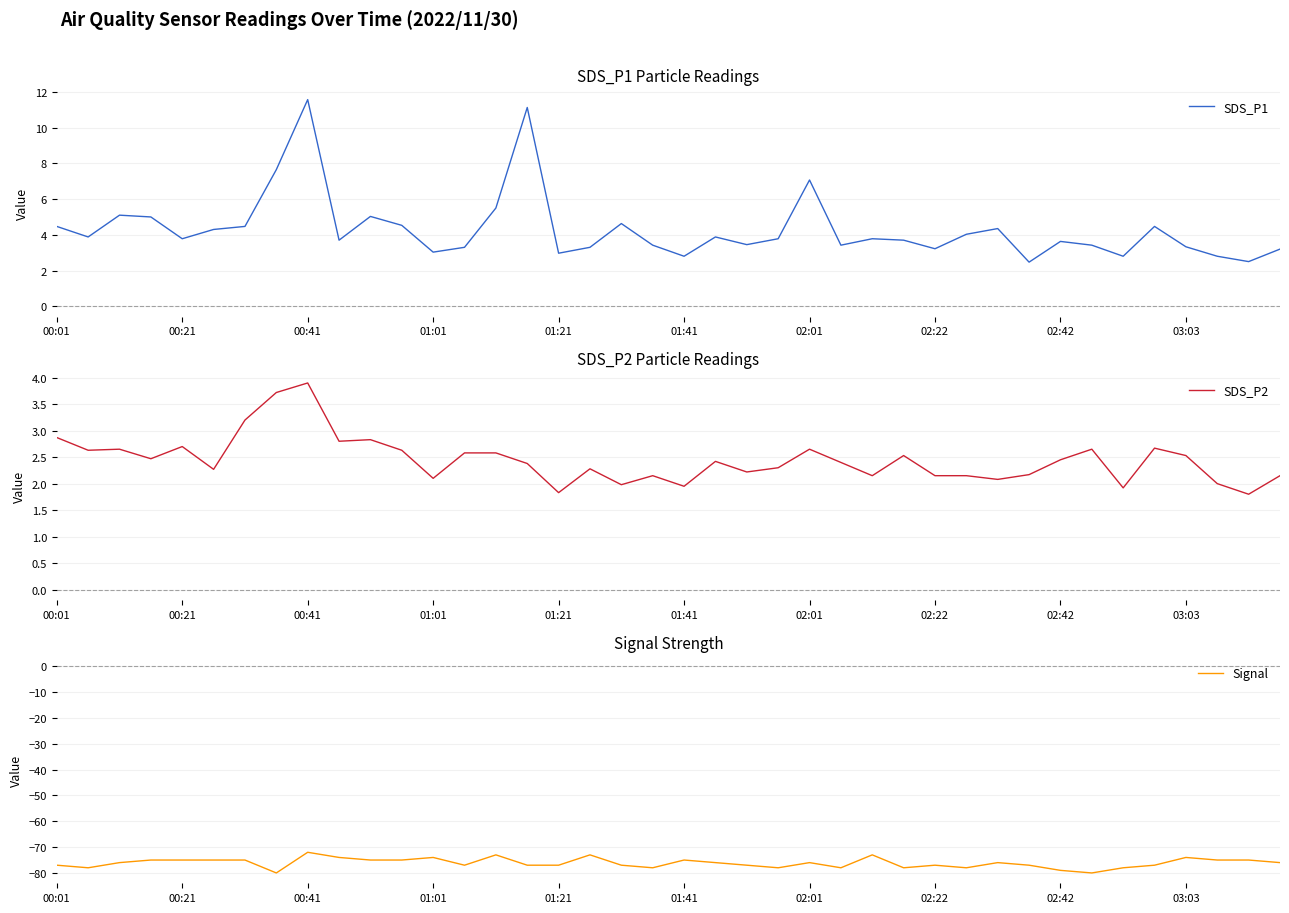

True or false: SDS_P1 and Signal intersect in this chart.

False